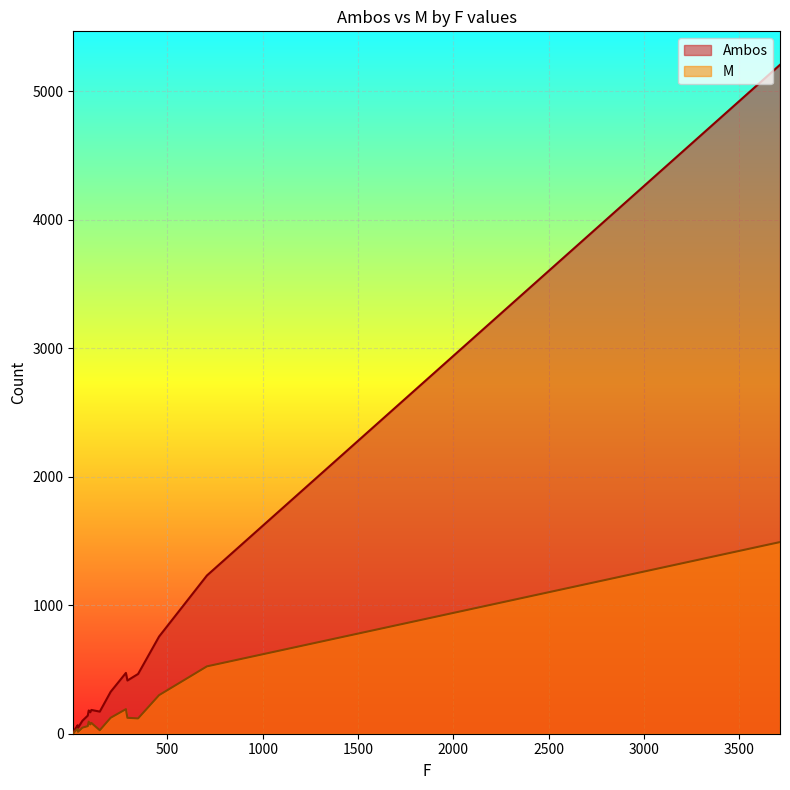

Which label corresponds to the smallest value in the chart?

6